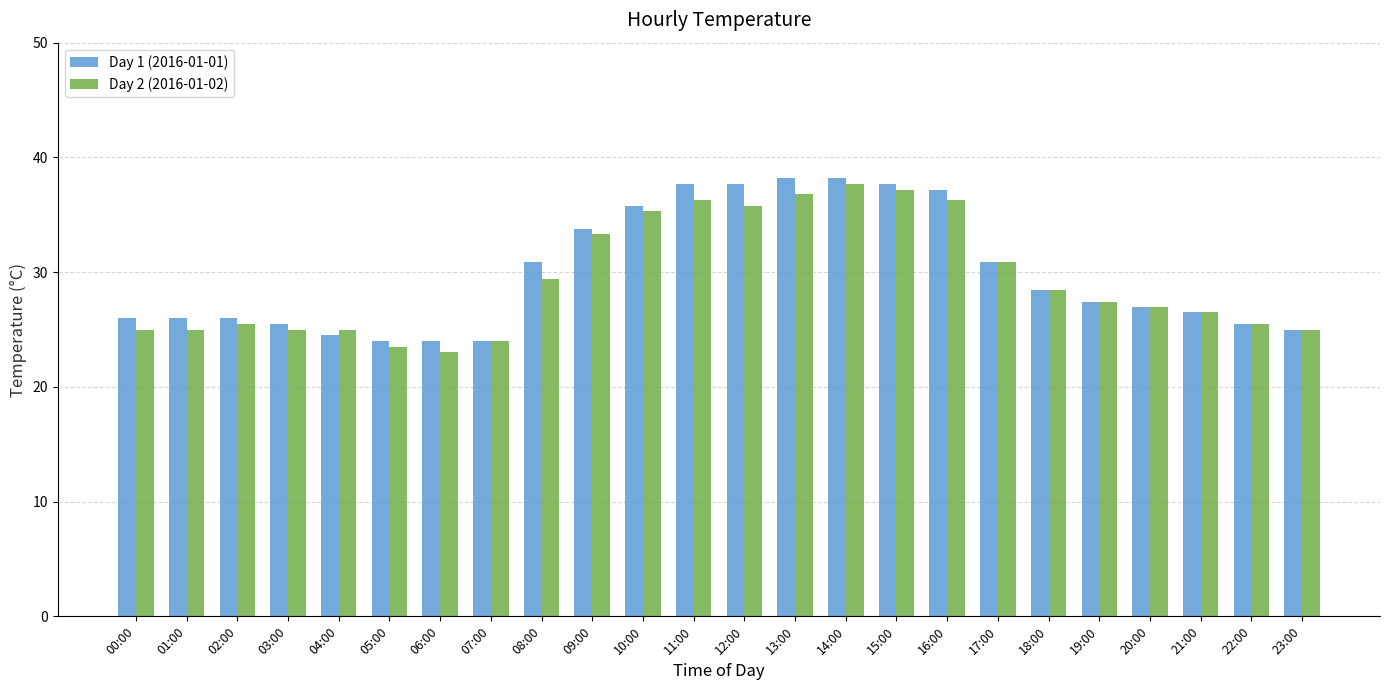

At 01:00, list the series in order from smallest to largest.

Day 2 (2016-01-02), Day 1 (2016-01-01)